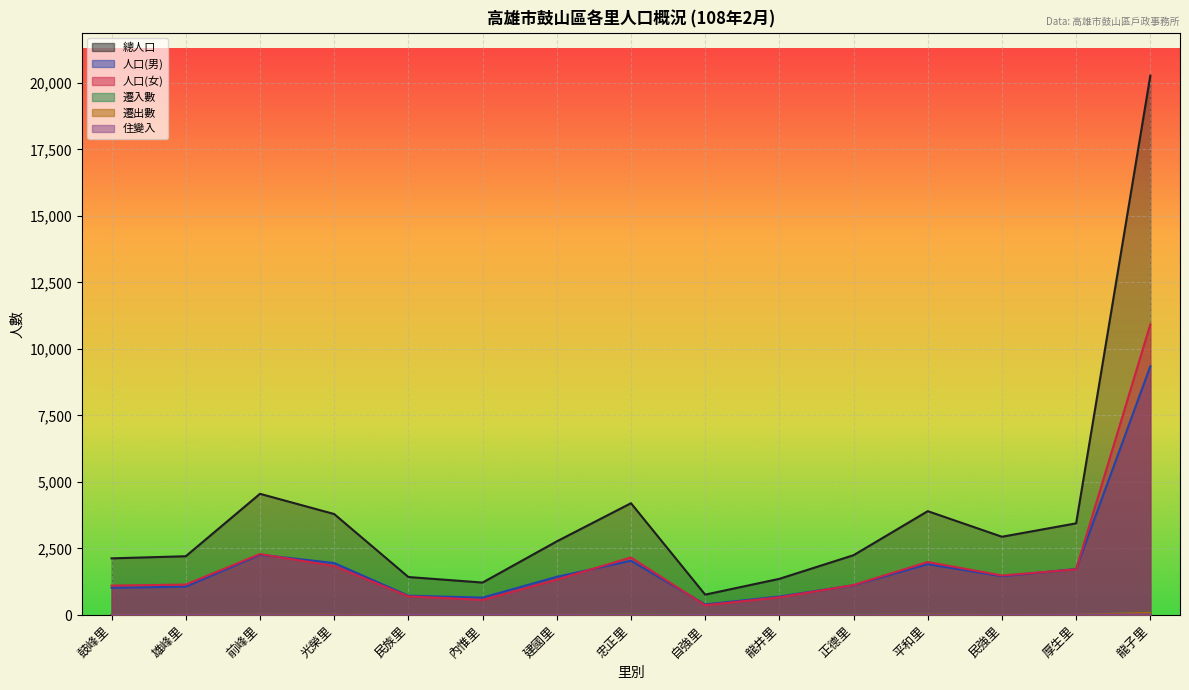

Rank the series by their maximum value, from highest to lowest.

總人口, 人口(女), 人口(男), 遷入數, 遷出數, 住變入